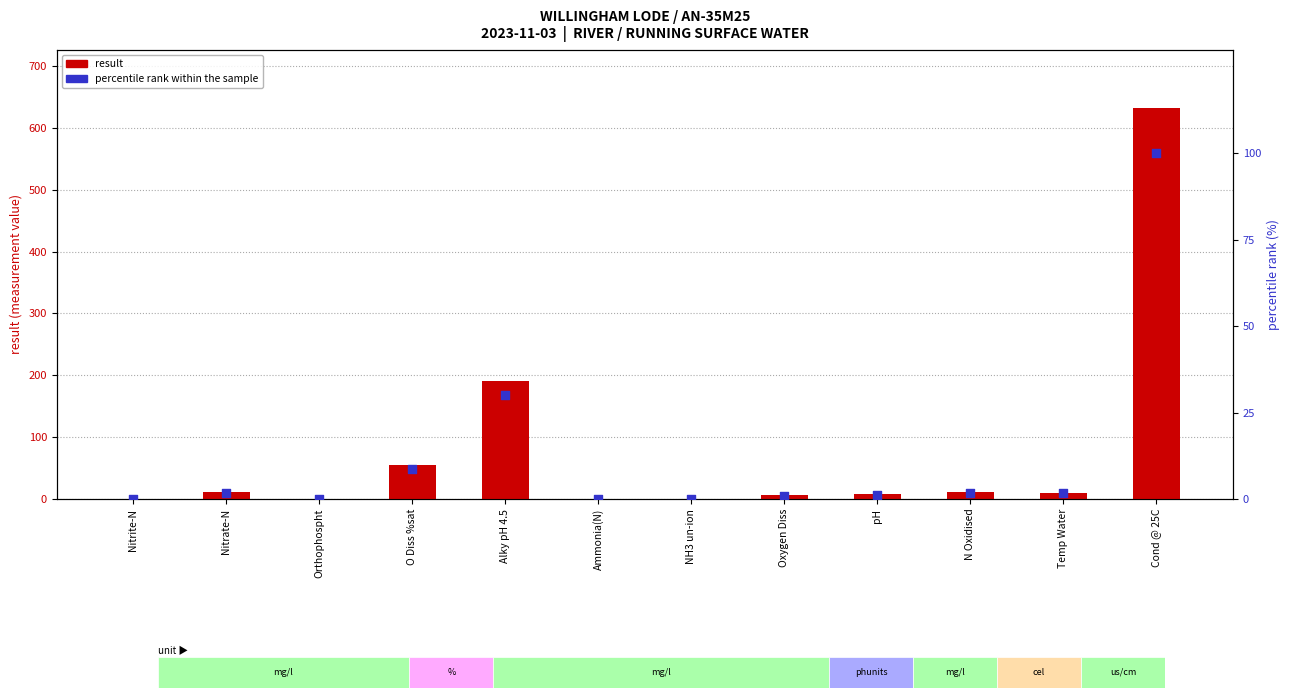

At which category is the sum across all series the highest?

Cond @ 25C